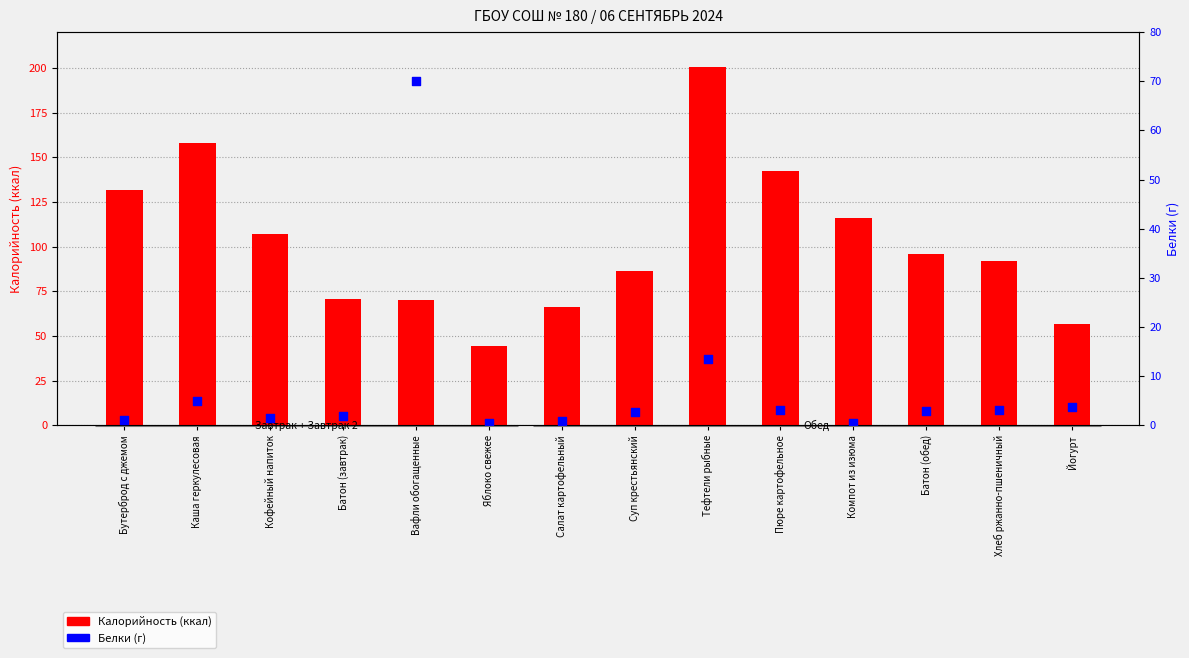

At how many categories does at least one series exceed 48?

13